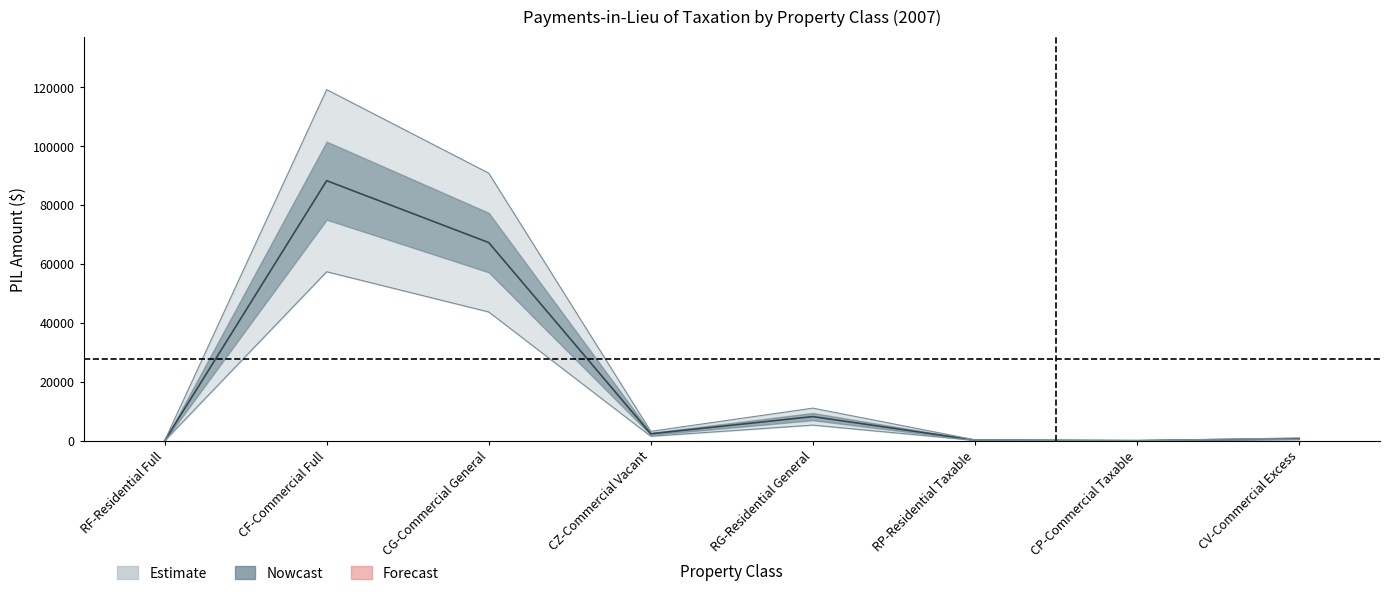

The value of TOTAL at RP-Residential Taxable is 355.1. True or false?

True